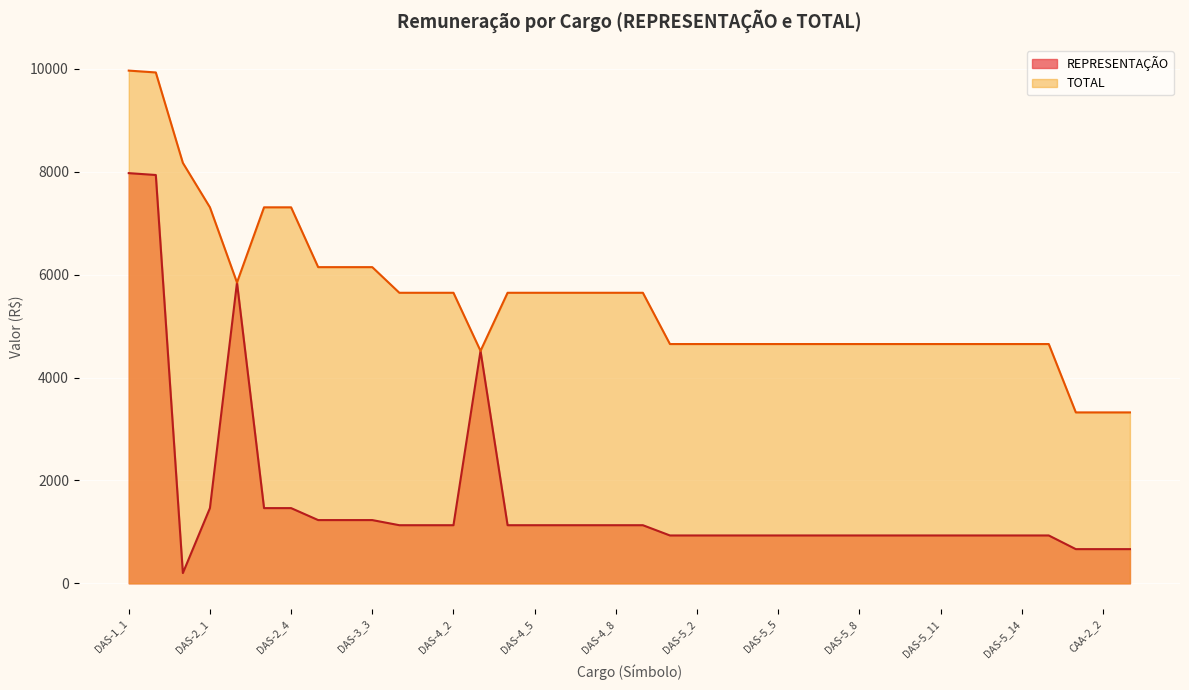

Rank the series by their maximum value, from lowest to highest.

REPRESENTAÇÃO, TOTAL